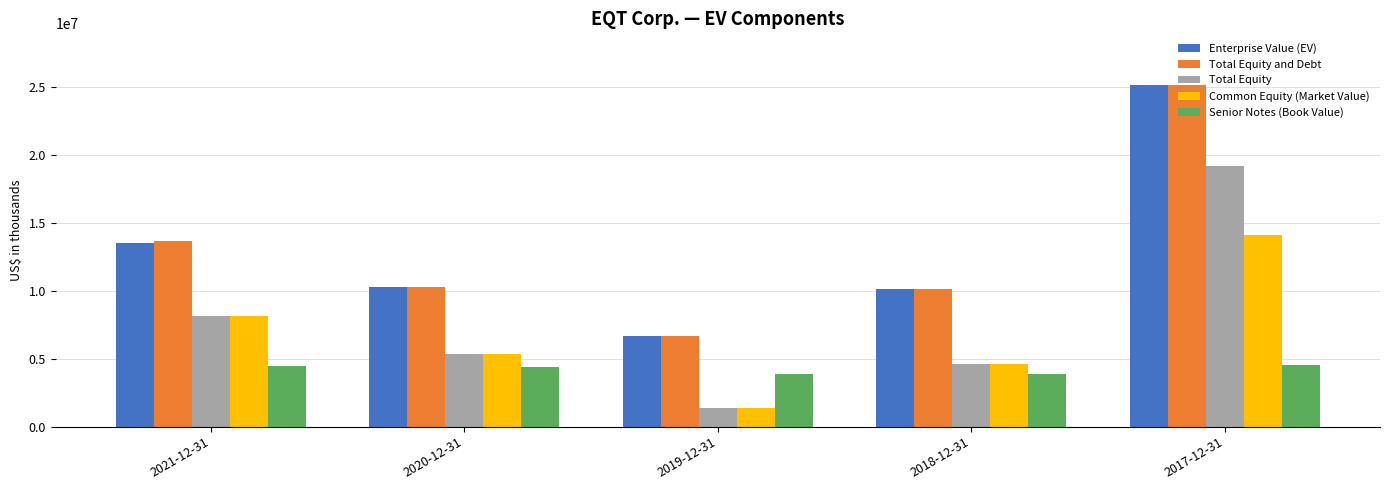

At which label is Total Equity and Debt closest to 15933318?

2021-12-31